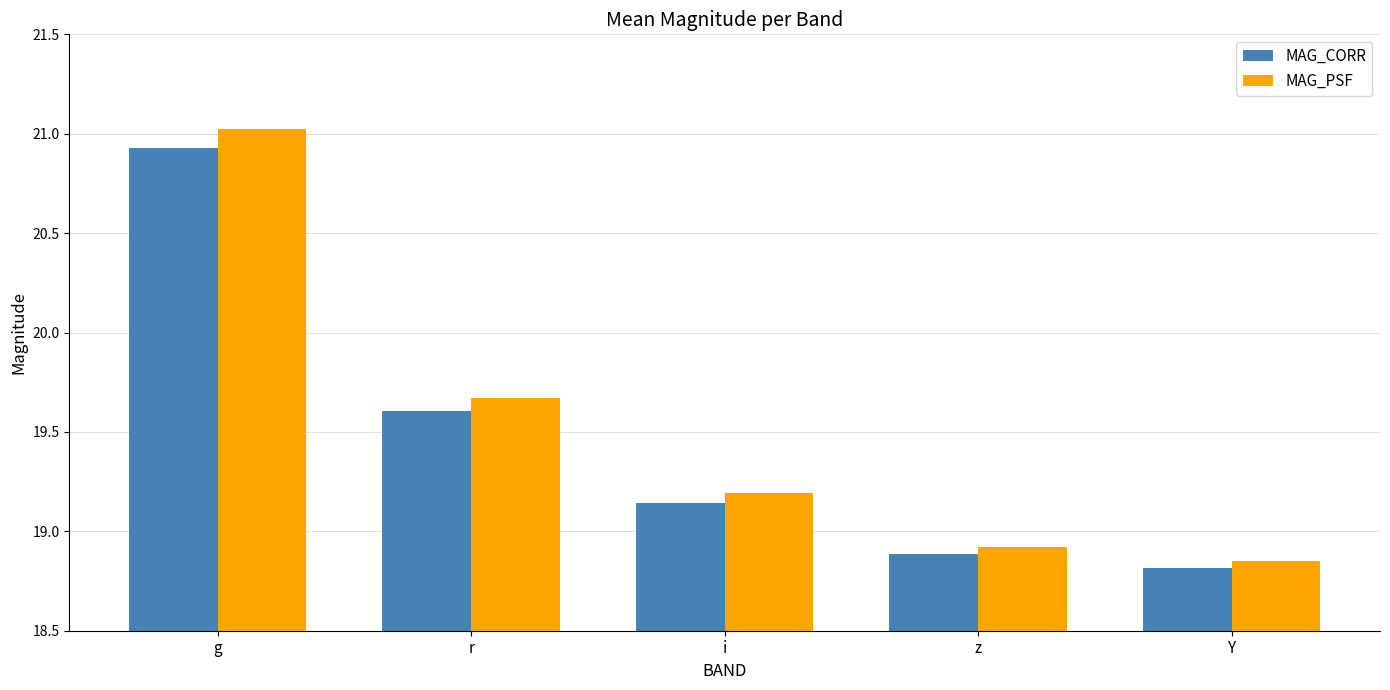

What are all the series names shown in the legend?

MAG_CORR, MAG_PSF